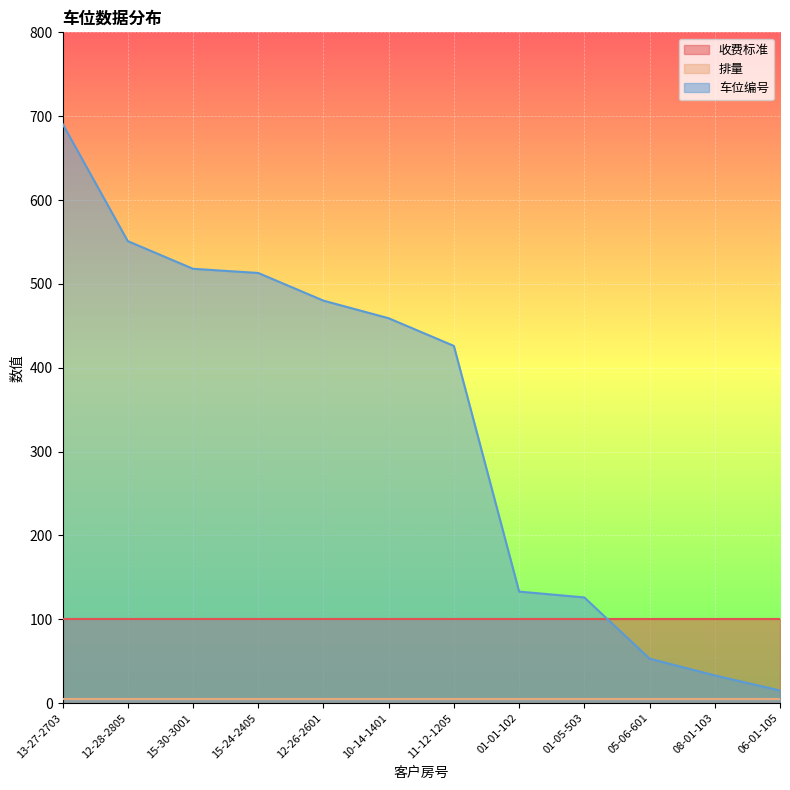

What is the minimum value for 收费标准?

100